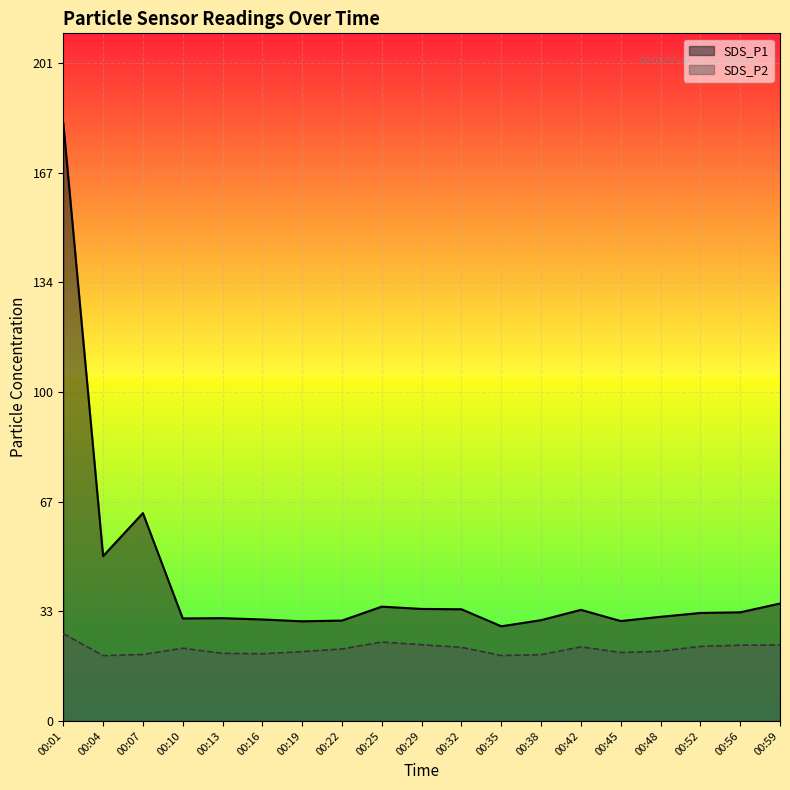

What is the difference between the maximum and second lowest values in the SDS_P2 series?

6.7